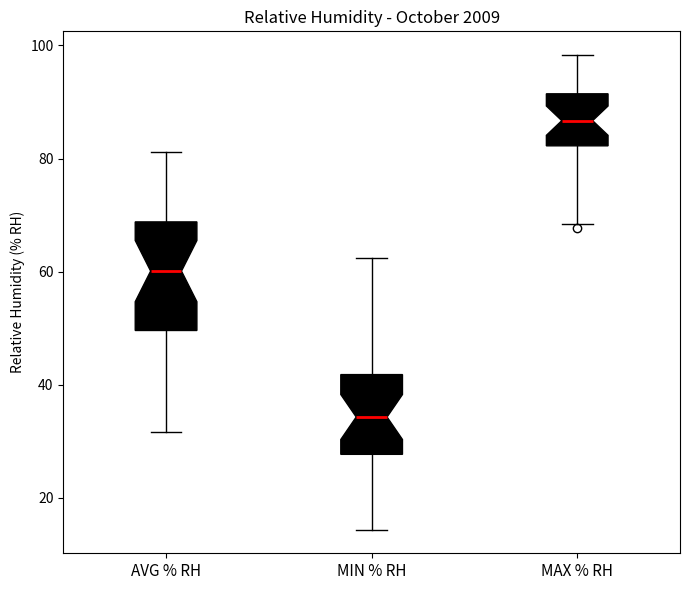

Reading left to right, read every box against the y-axis: the position of its median line, the range the box covers, and the ends of its whiskers. The values are not printed on the chart, so give them approximately, as read against the axis.

AVG % RH: median 60, box 50 to 68, whiskers 32 to 82
MIN % RH: median 34, box 28 to 42, whiskers 14 to 62
MAX % RH: median 86, box 82 to 92, whiskers 68 to 98